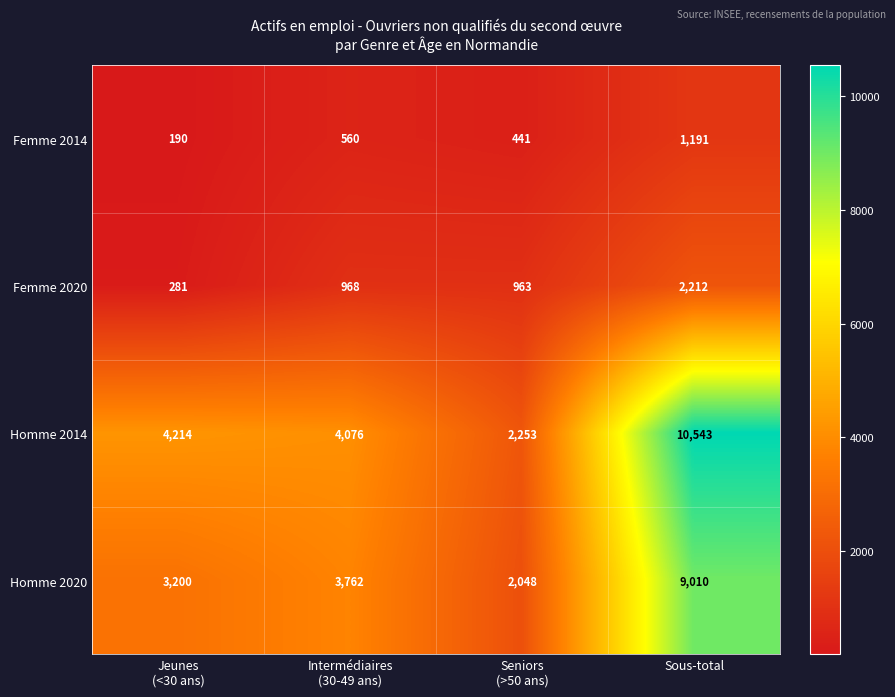

Reading left to right, extract all data points from this chart.

Femme 2014: 190	560	441	1191
Femme 2020: 281	968	963	2212
Homme 2014: 4214	4076	2253	10543
Homme 2020: 3200	3762	2048	9010